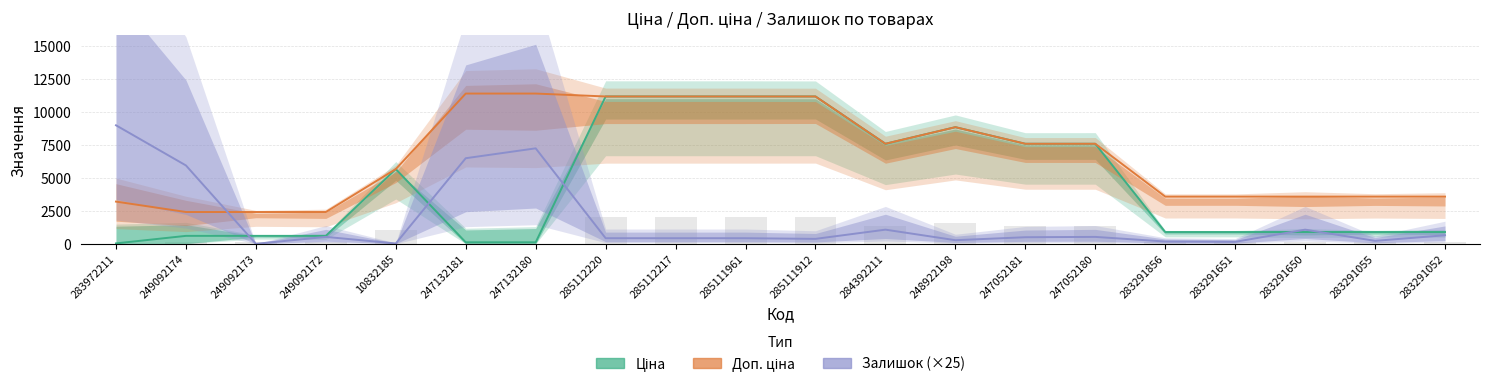

The Залишок (×25) series shows 157.1 at 248922198. True or false?

False